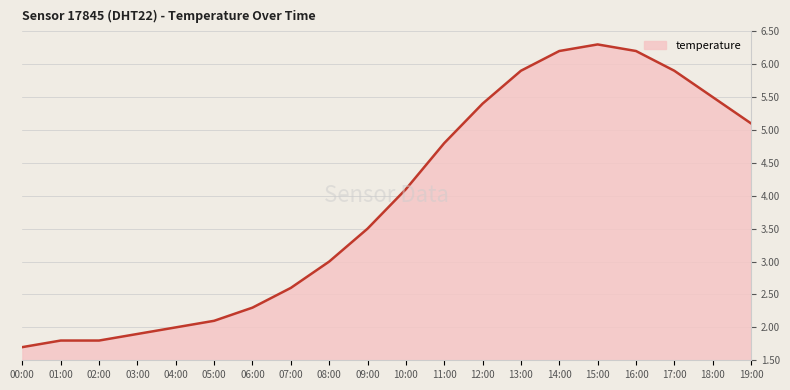

Does the chart display data point markers on the line(s)?

No